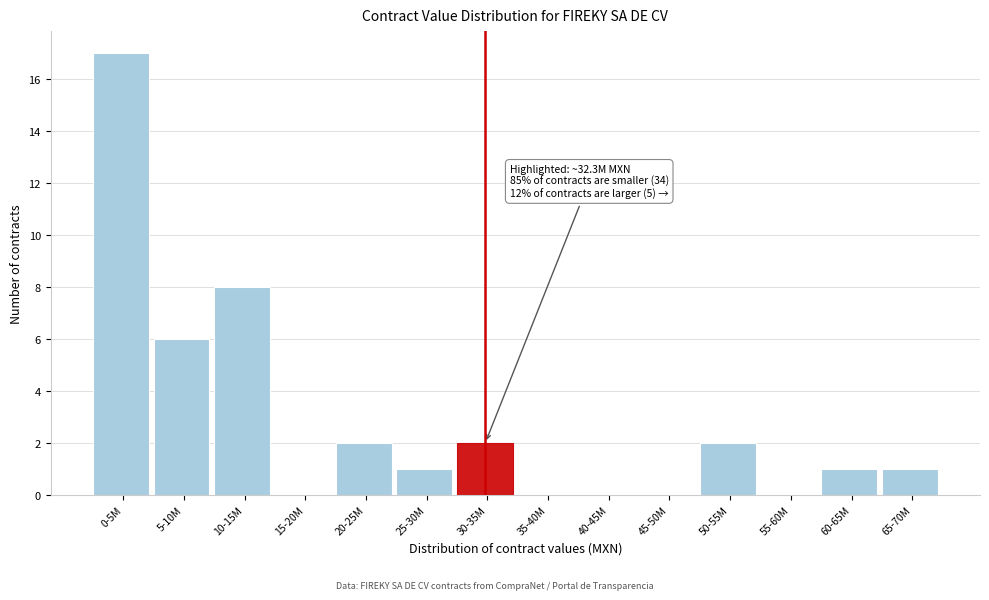

Reading left to right, list all the values displayed in this chart.

0-5M=17	5-10M=6	10-15M=8	15-20M=0	20-25M=2	25-30M=1	30-35M=2	35-40M=0	40-45M=0	45-50M=0	50-55M=2	55-60M=0	60-65M=1	65-70M=1